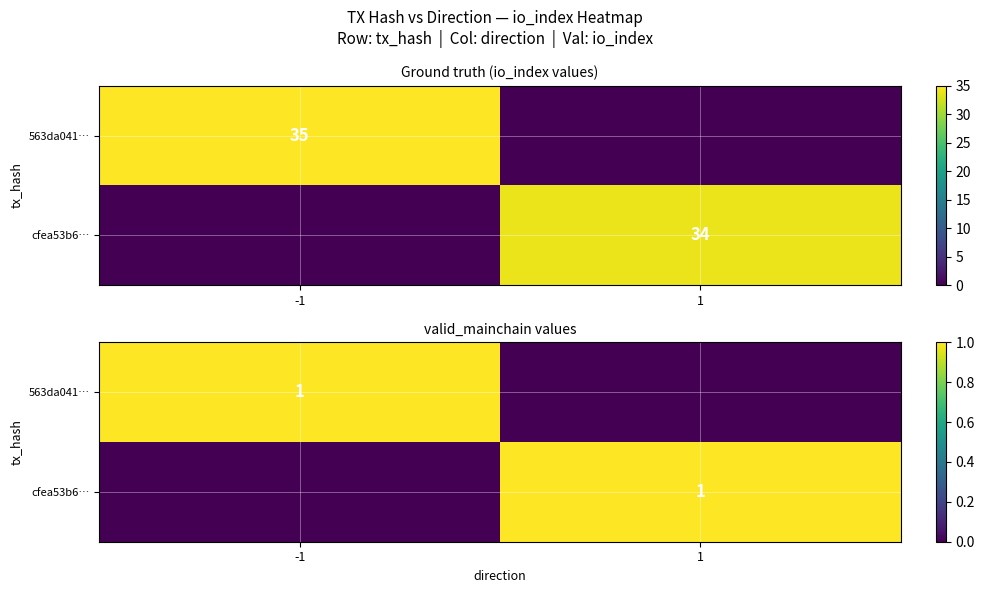

The cfea53b6… series shows 1 at 1. True or false?

True